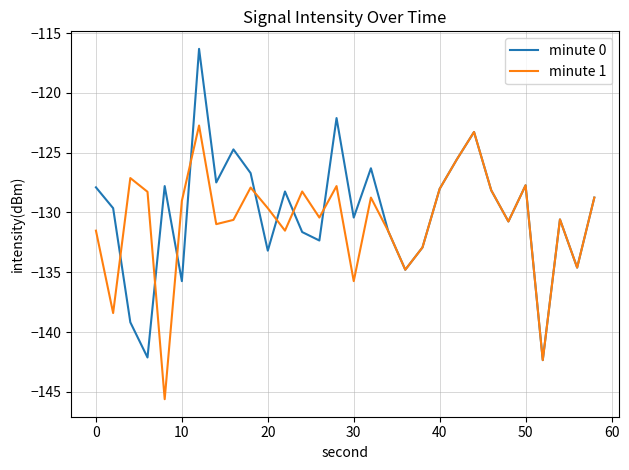

True or false: minute 0 and minute 1 cross at least once.

True